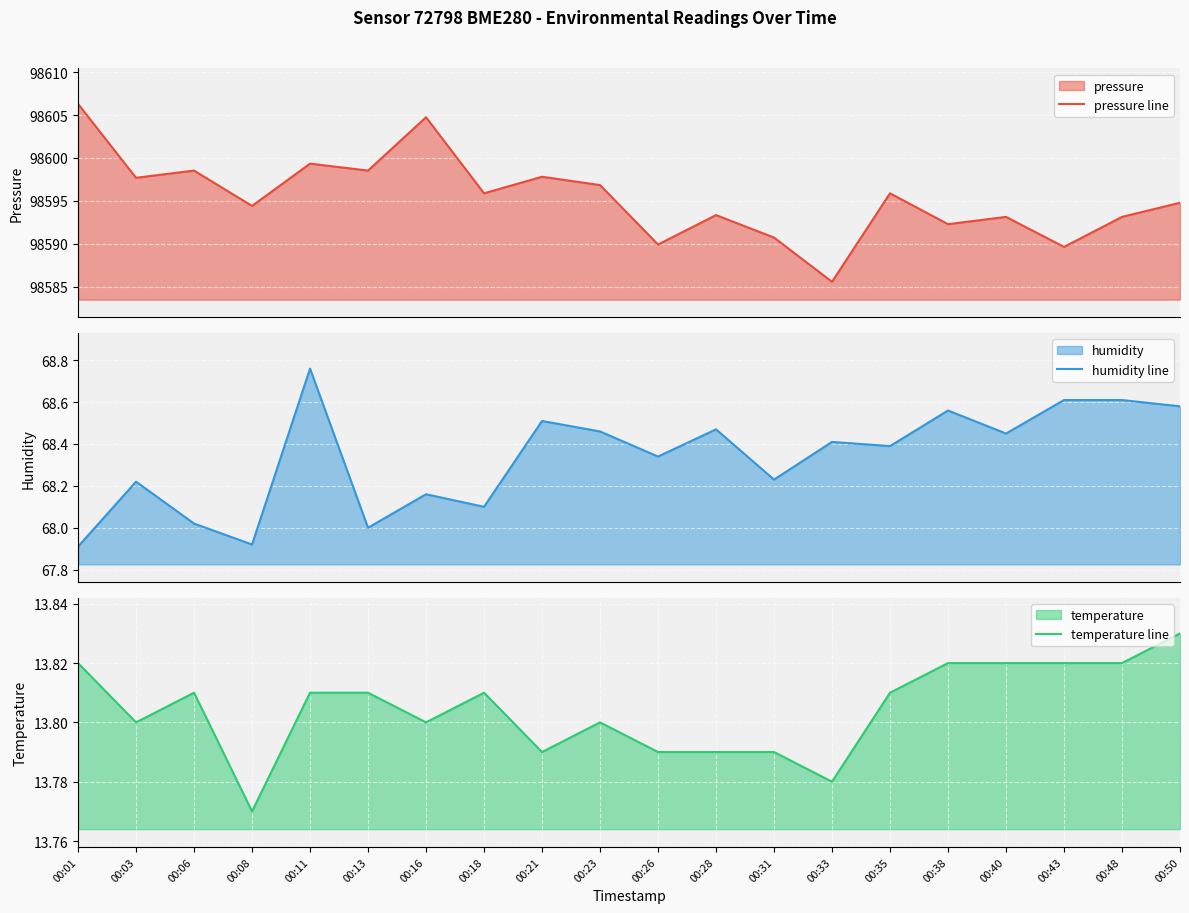

What is the lowest value of the humidity line series?

67.9